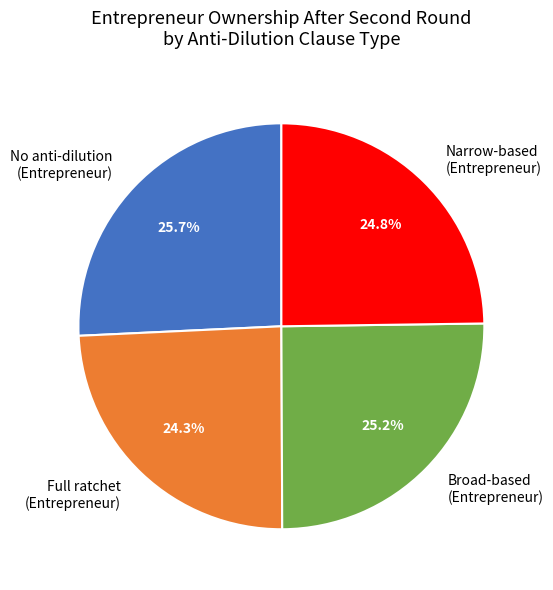

What is the largest slice in the pie chart?

No anti-dilution (Entrepreneur)